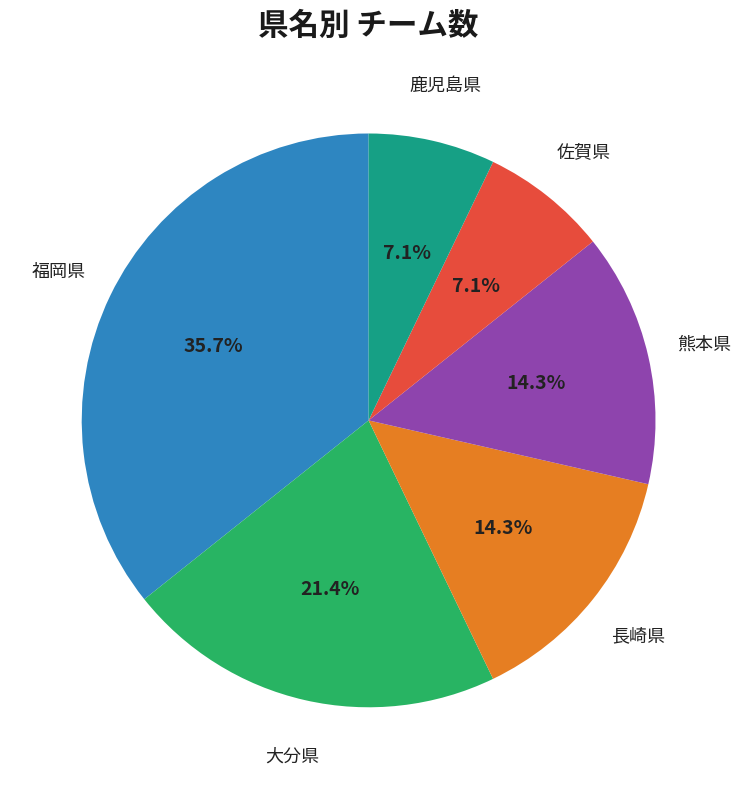

Combined, what portion of the pie is 熊本県 and 大分県?

35.7%